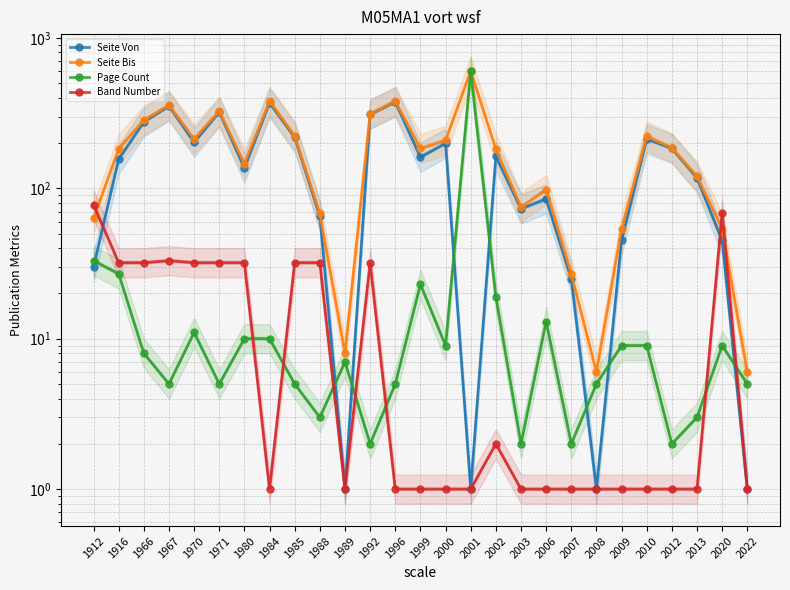

What is the value of the Seite Bis point at the 2nd from the left?

183